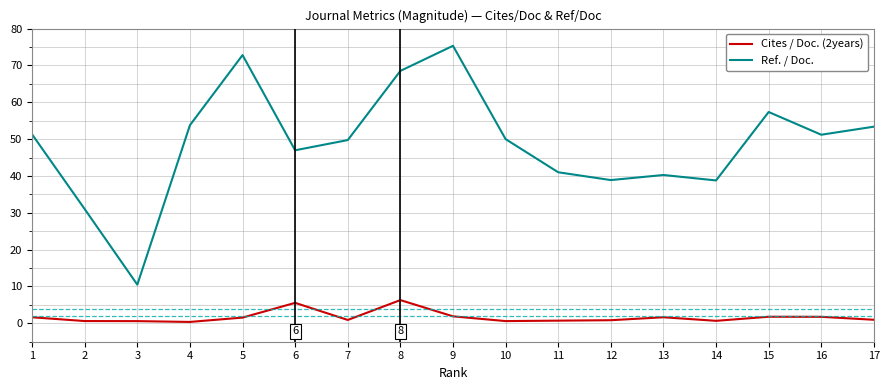

Which series has the largest total across all categories?

Ref. / Doc.